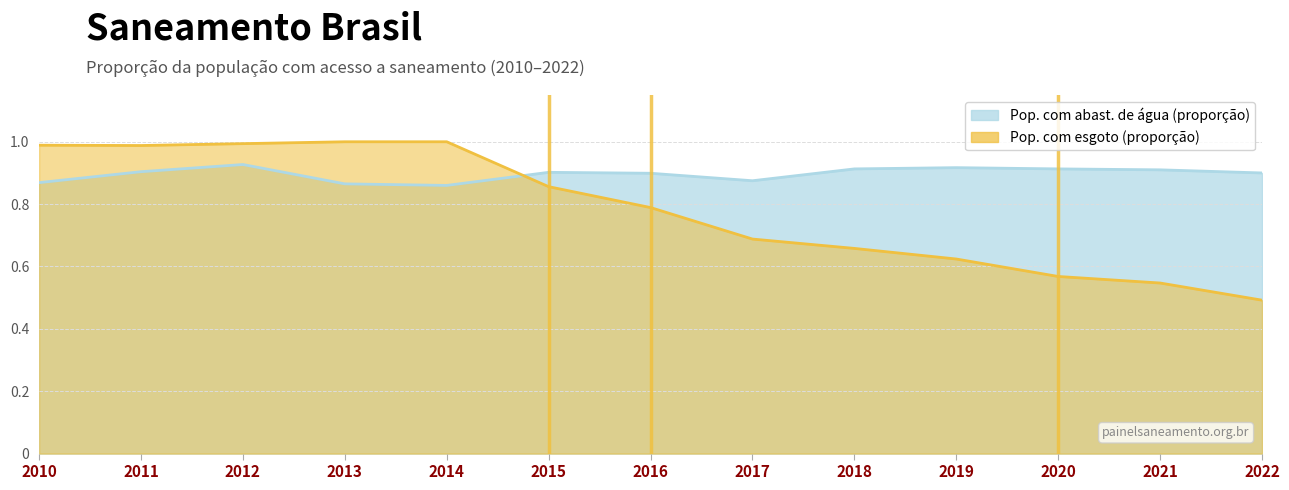

What is the value of the Pop. com esgoto (proporção) point at the 11th from the left?

0.6